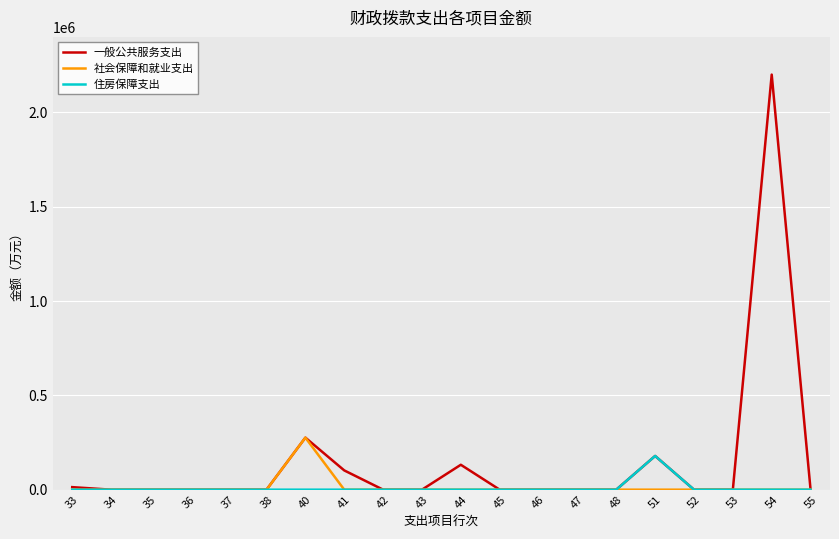

Does the chart have visible grid lines?

Yes